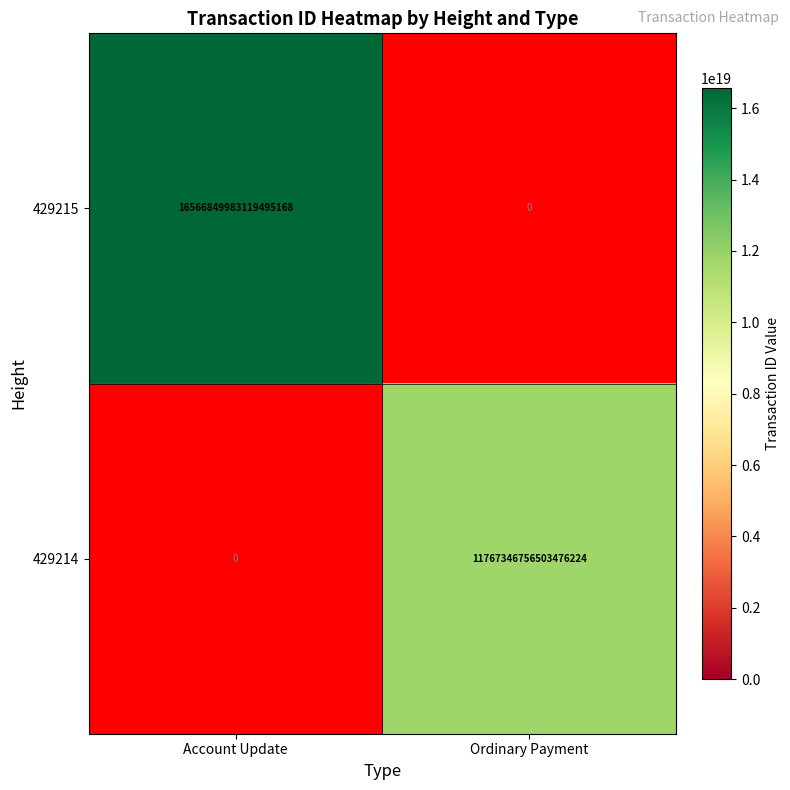

Is it true that 429214 equals 11767346756503476224 at Ordinary Payment?

True